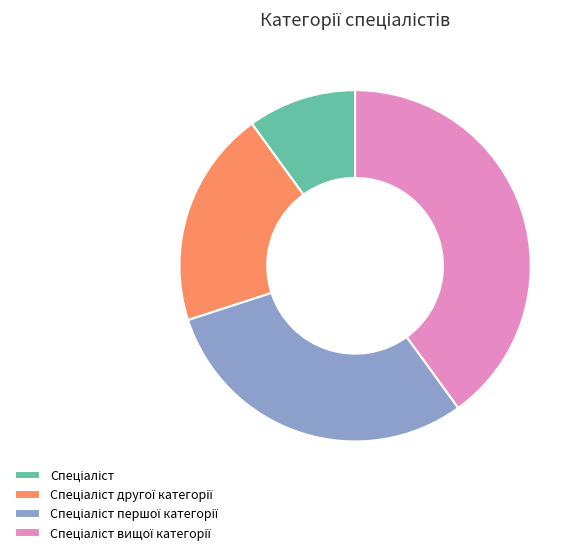

Is there any slice that represents more than half of the pie?

No